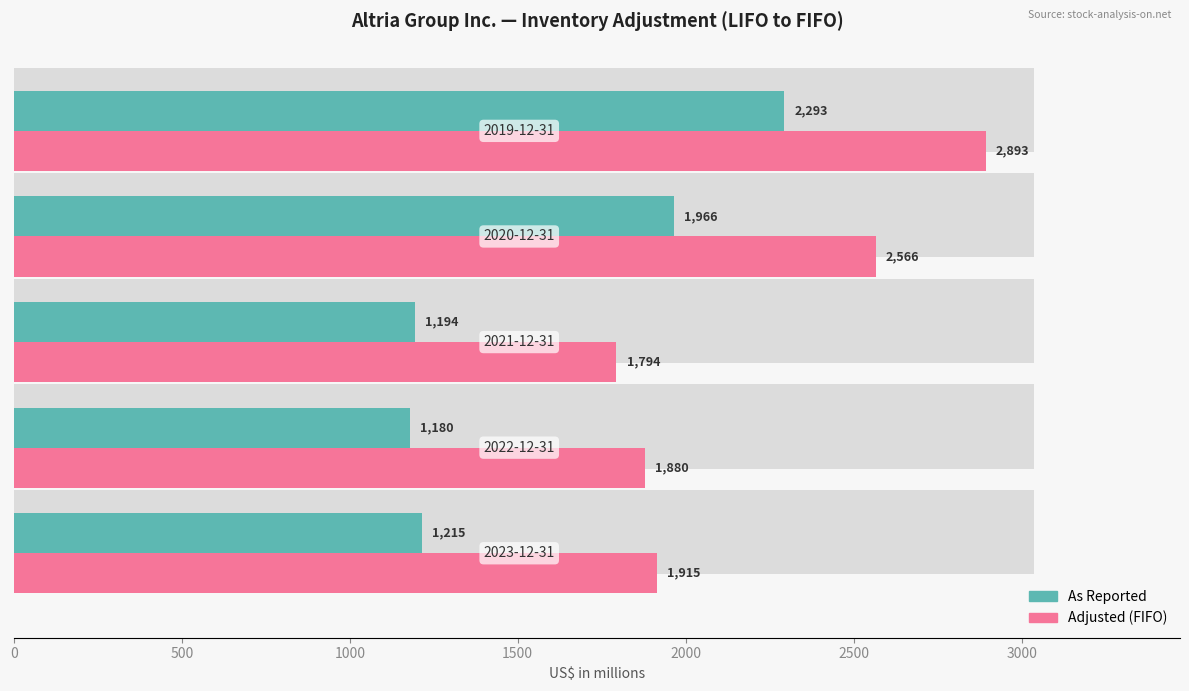

What are all the series names shown in the legend?

As Reported, Adjusted (FIFO)